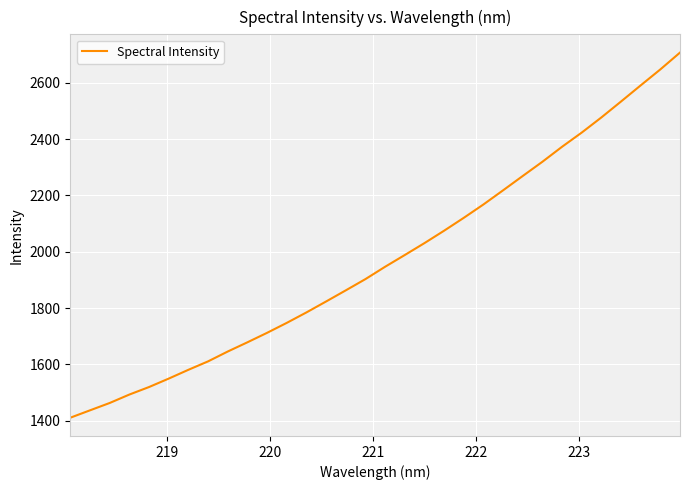

What is the minimum value shown in the chart?

1410.7